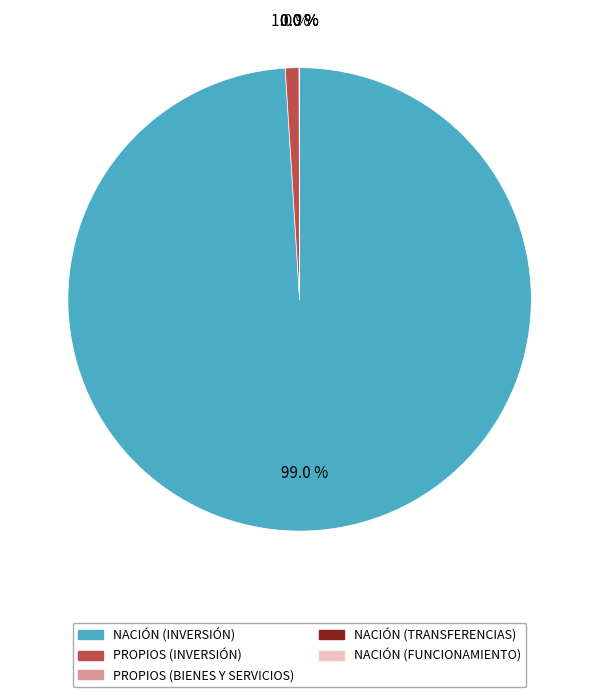

Which category has the biggest portion of the pie?

NACIÓN (INVERSIÓN)